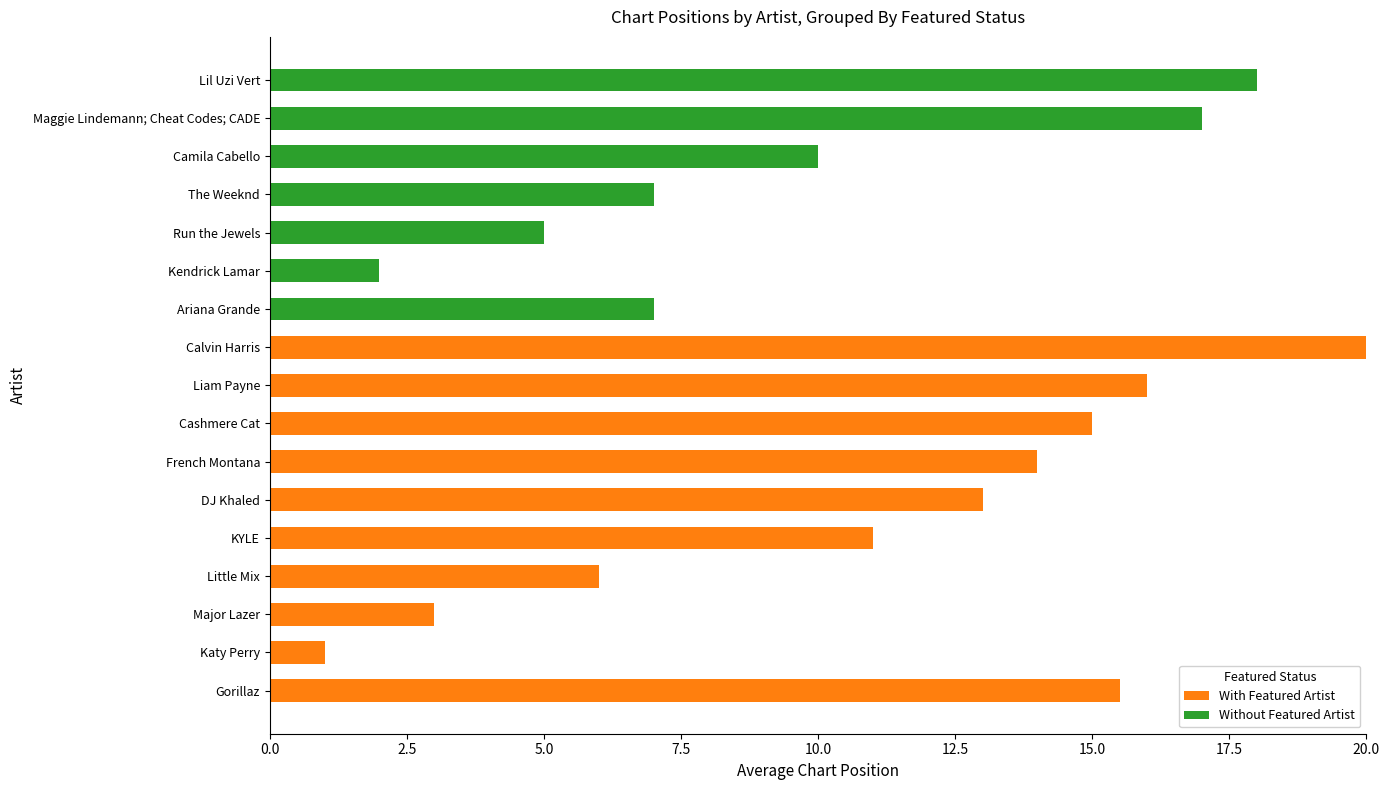

What is the maximum value for With Featured Artist?

20.0